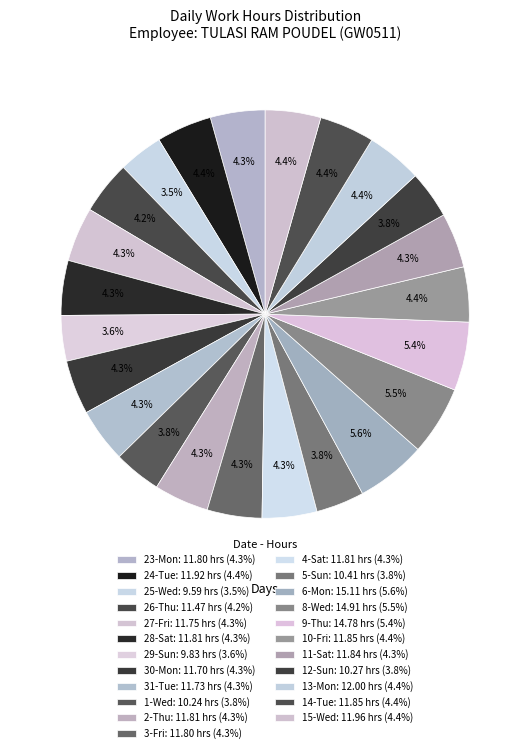

Combined, what portion of the pie is 13-Mon and 8-Wed?

9.9%